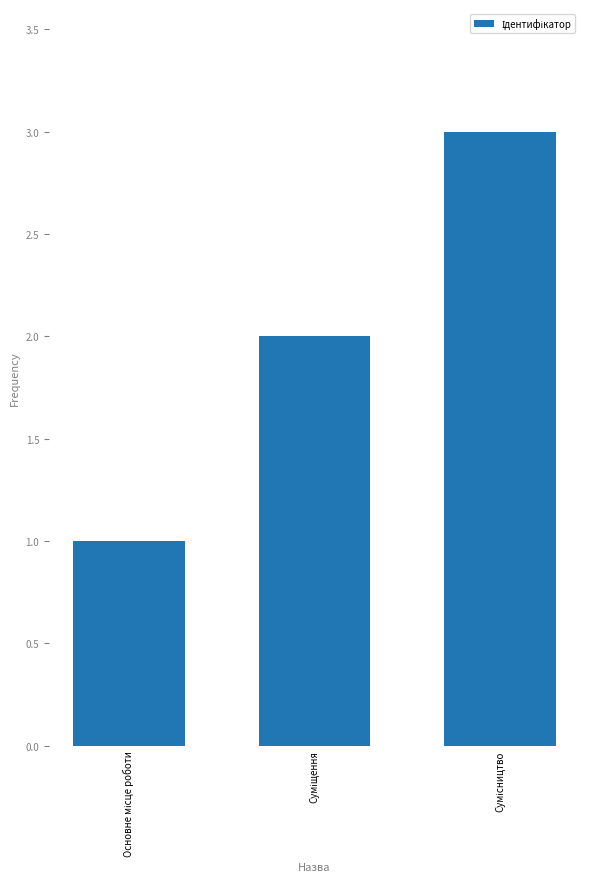

What is the difference between the maximum and minimum values?

2